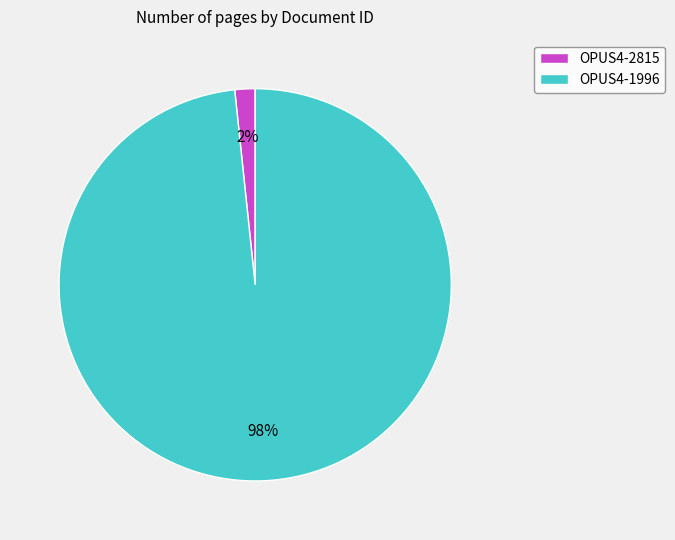

Between OPUS4-1996 and OPUS4-2815, which is larger?

OPUS4-1996